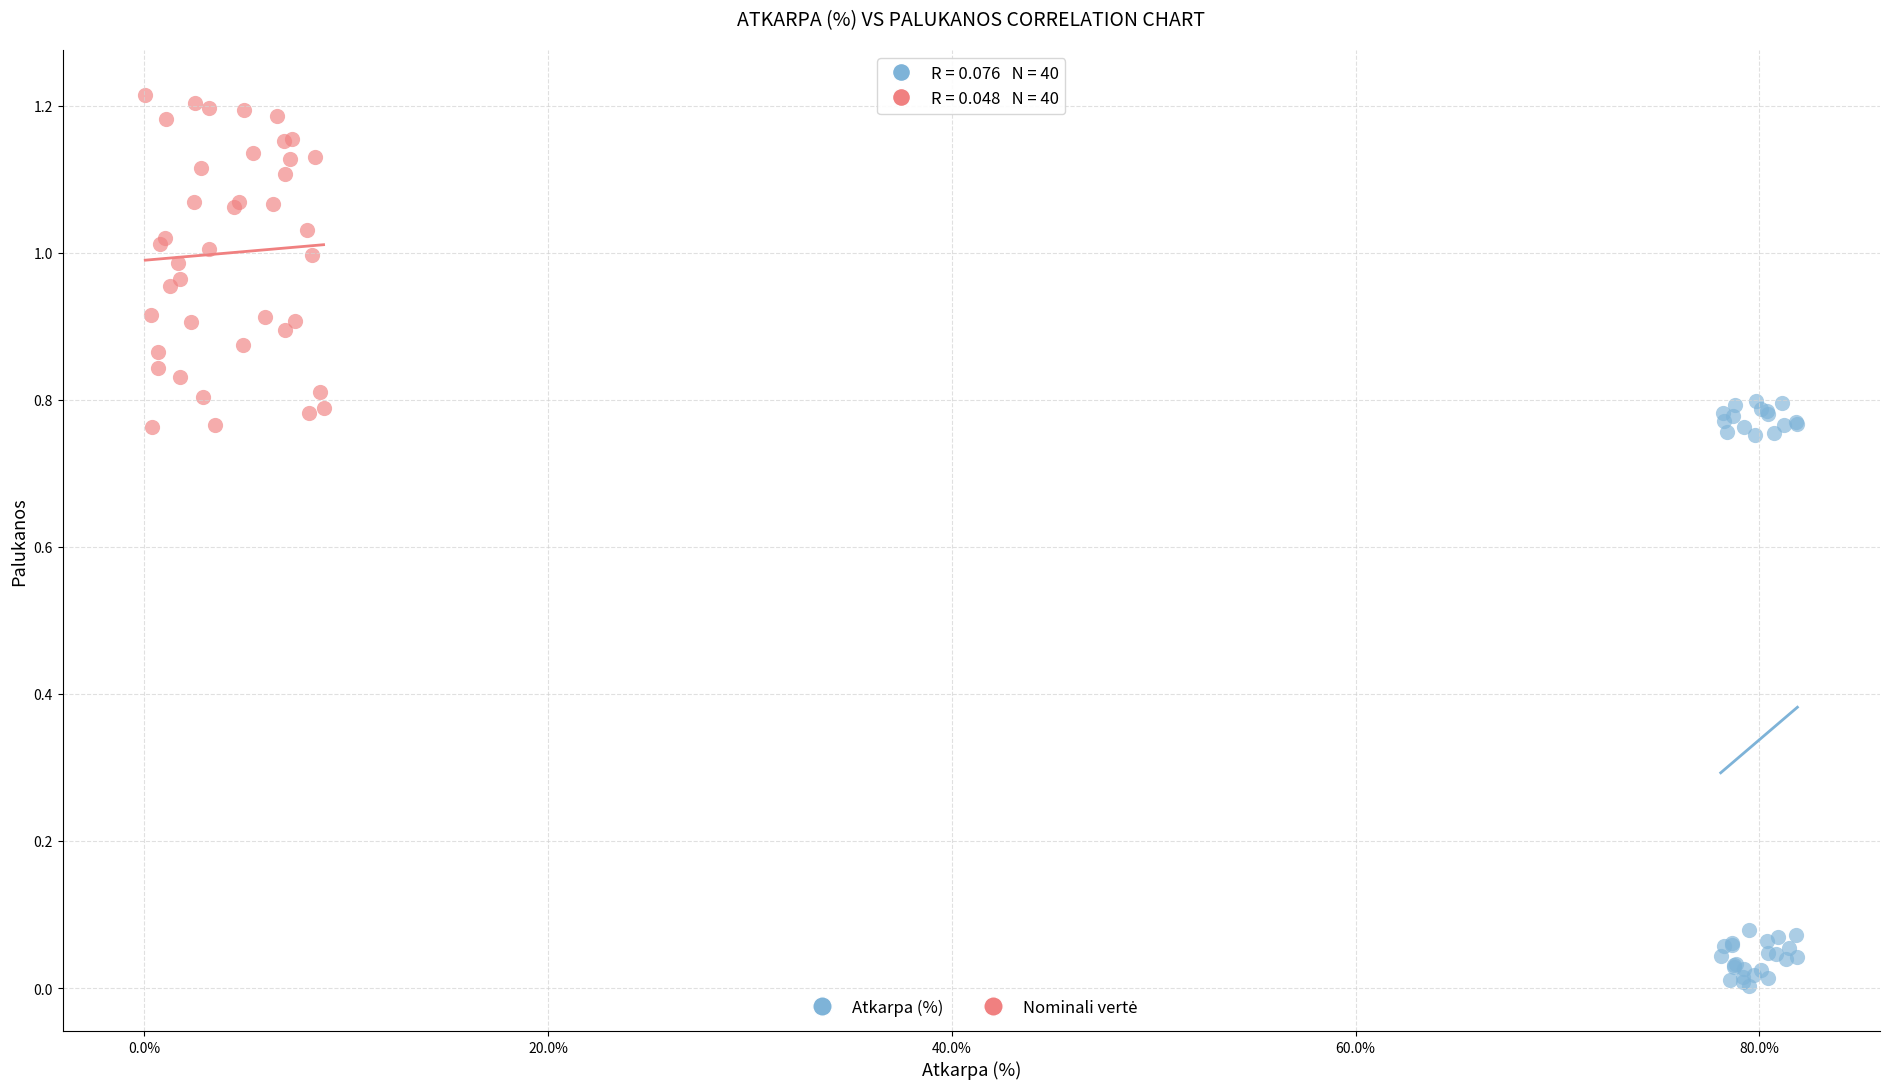

Which series reaches the minimum Y coordinate?

Atkarpa (%)